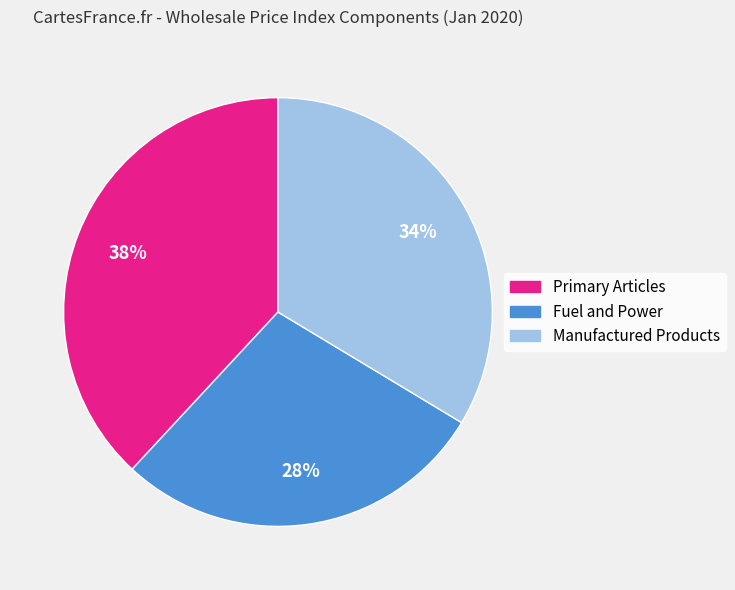

To the nearest percent, what is the difference between the Primary Articles and Fuel and Power slice percentages?

10%